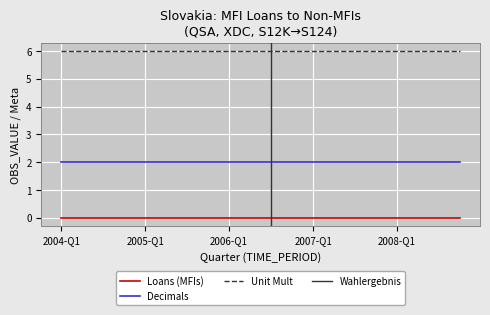

True or false: Decimals and Unit Mult cross at least once.

False